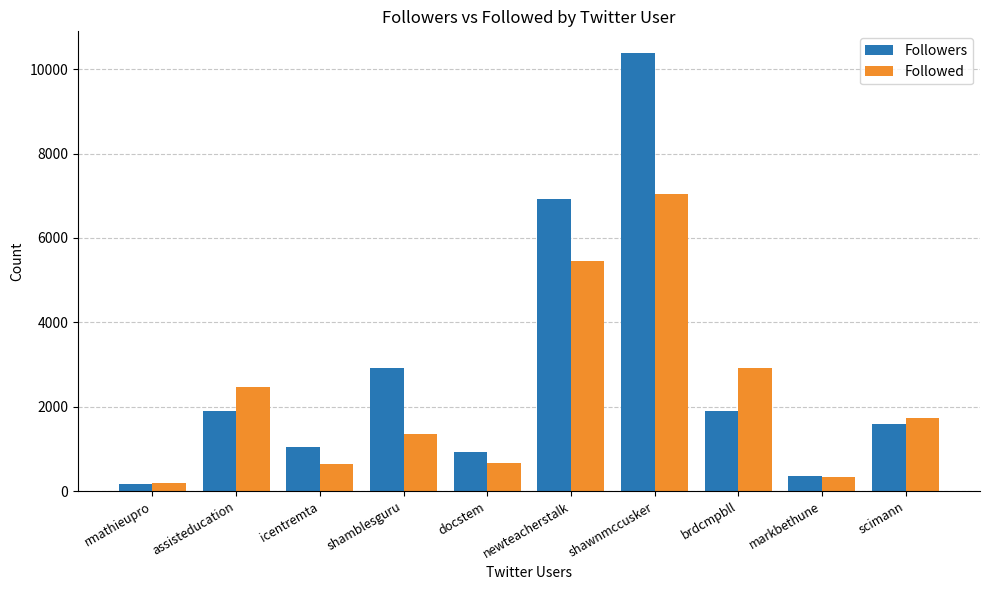

Where is Followers nearest to the value 5277?

newteacherstalk